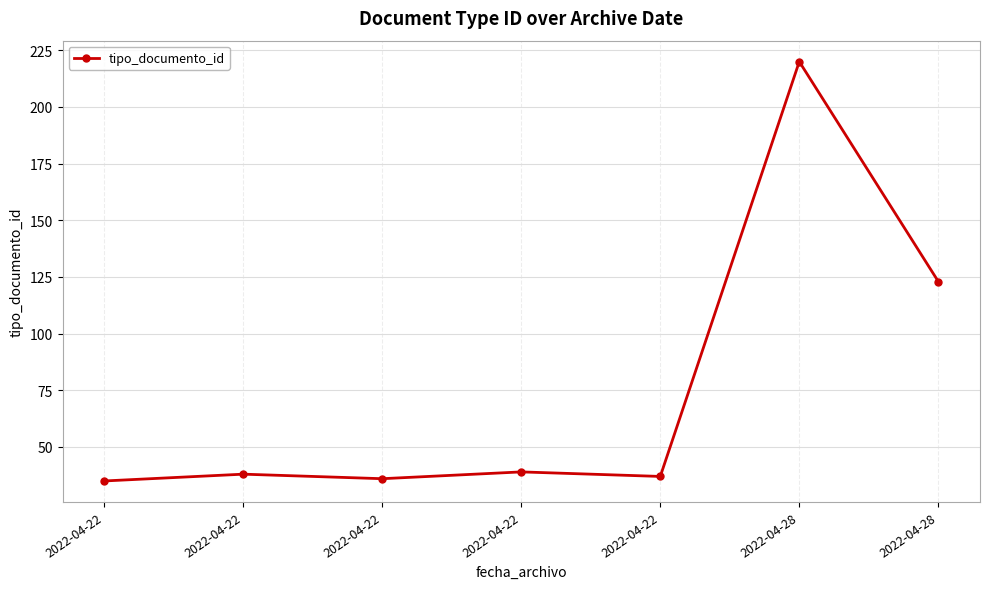

Reading right to left, extract all data points from this chart.

123	220	37	39	36	38	35